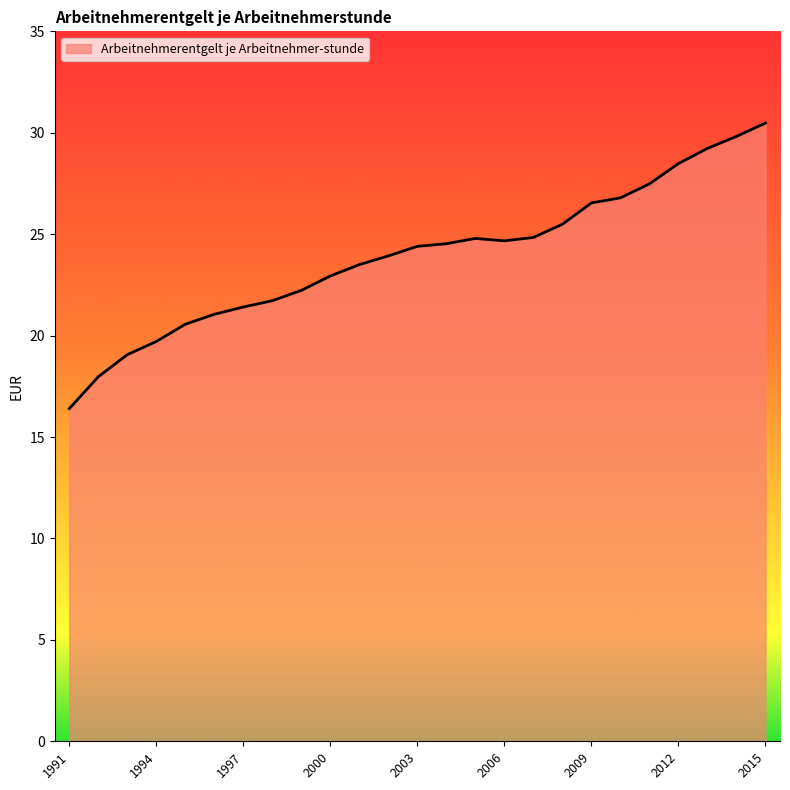

What is the difference between the maximum and minimum values?

14.1